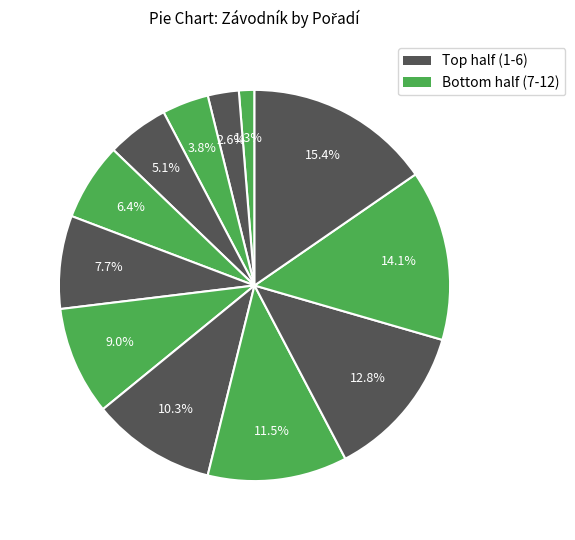

How many slices are in this pie chart?

12